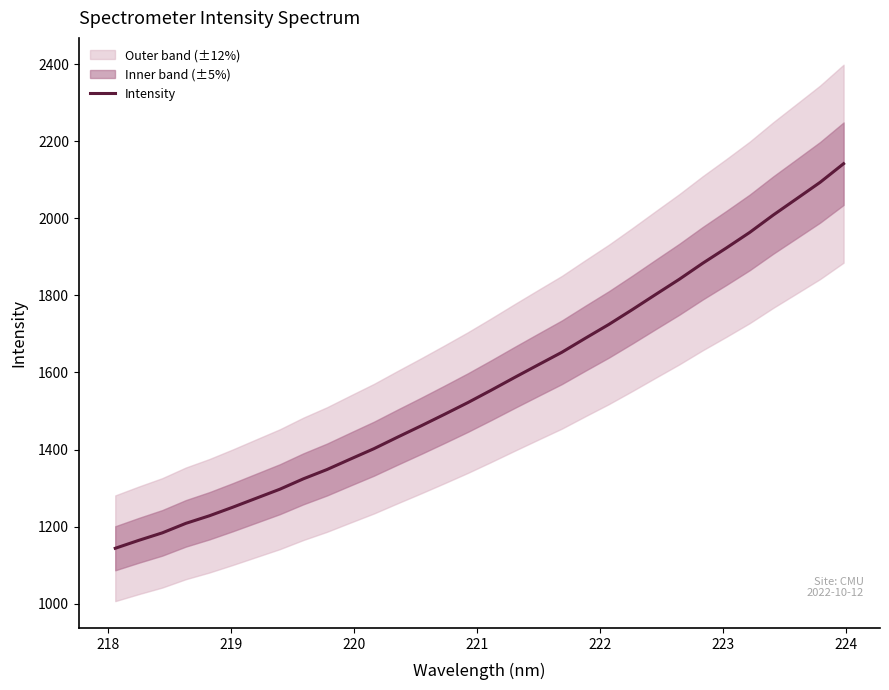

What is the lowest value of the Intensity series?

1143.6